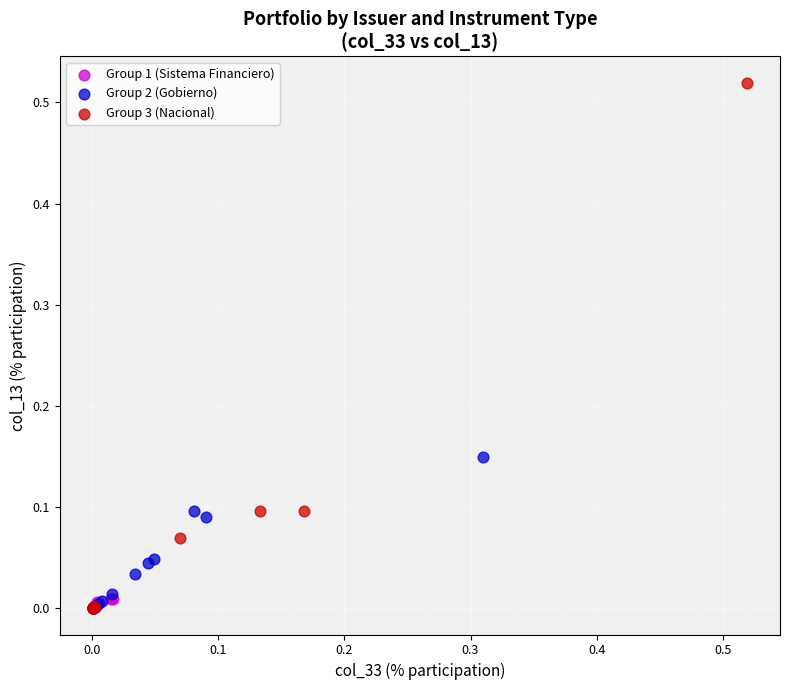

Which series has the widest spread of Y values?

Group 3 (Nacional)